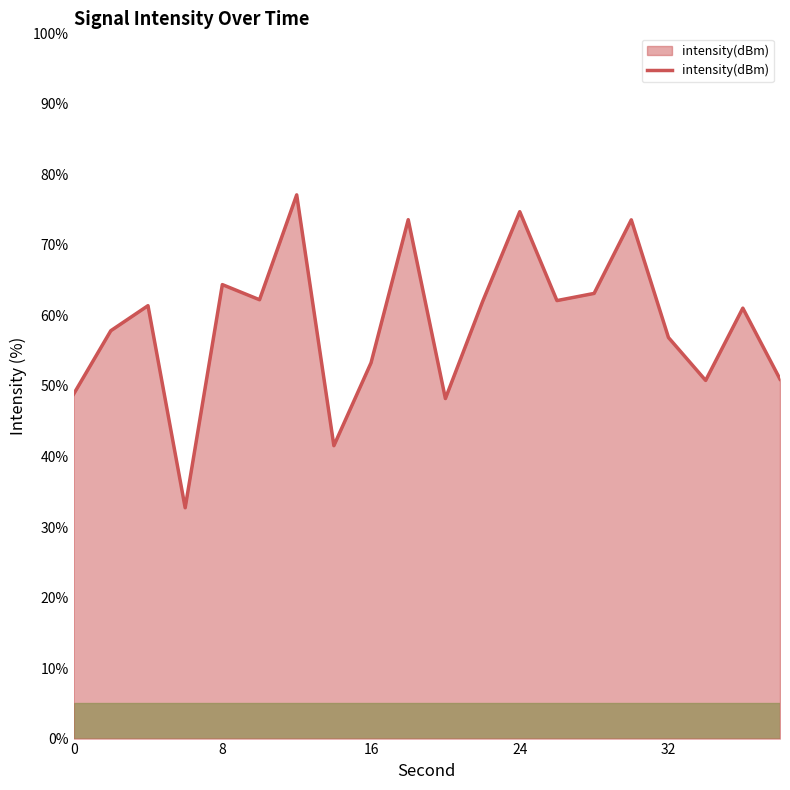

What is the difference between the maximum and minimum values?

44.4